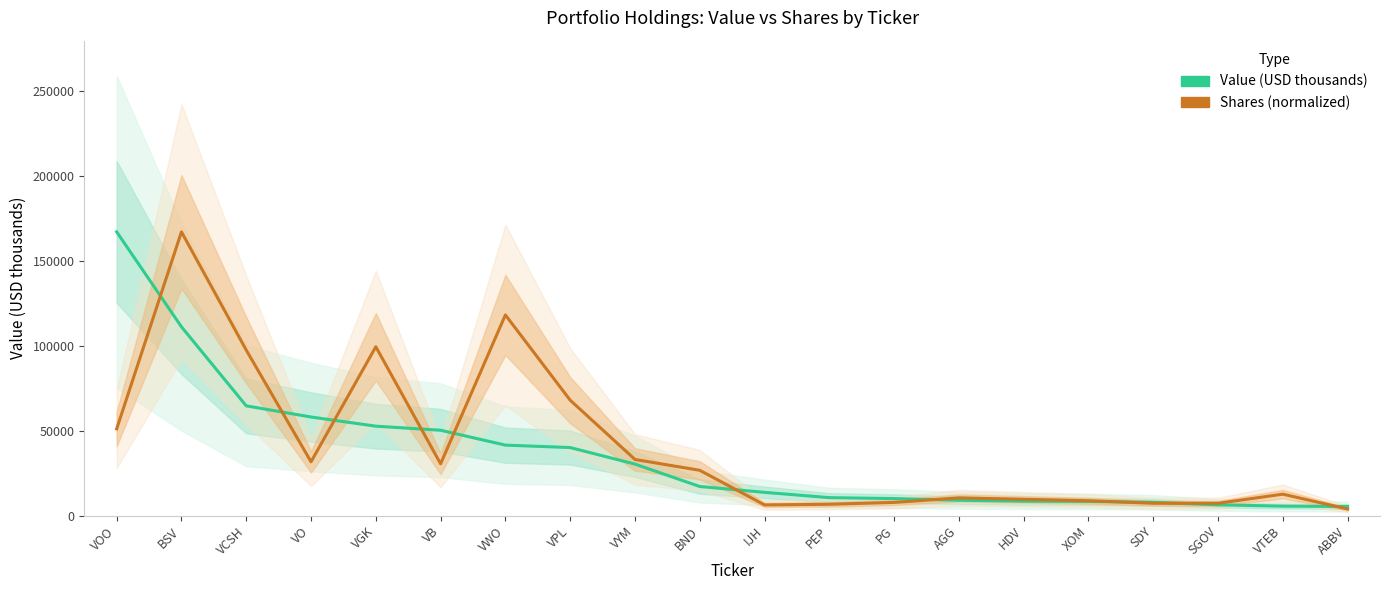

What is the highest value of the Value (USD thousands) series?

167221.0